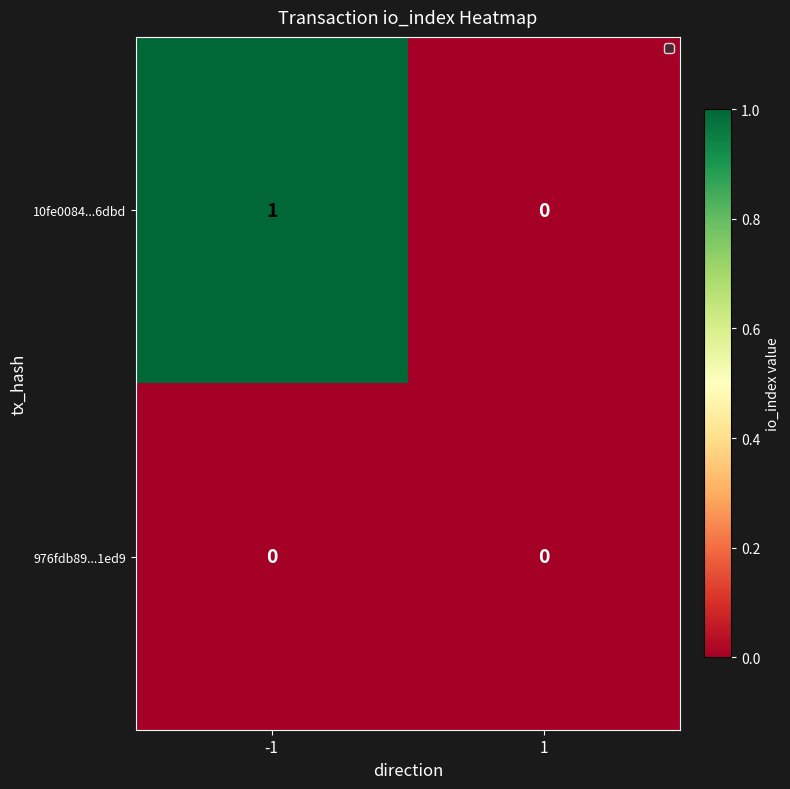

Reading left to right, what are all the values shown in this chart?

10fe0084...6dbd: 1	0
976fdb89...1ed9: 0	0